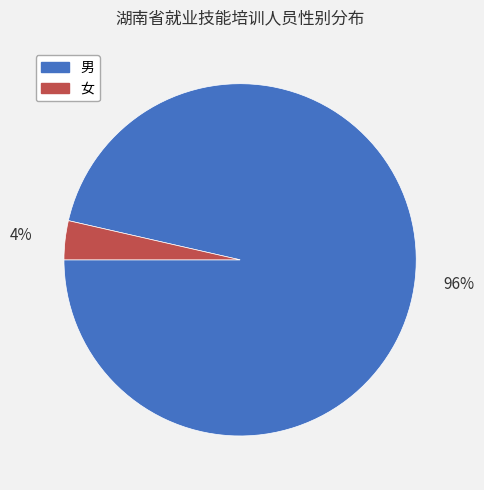

How many segments does this pie chart have?

2